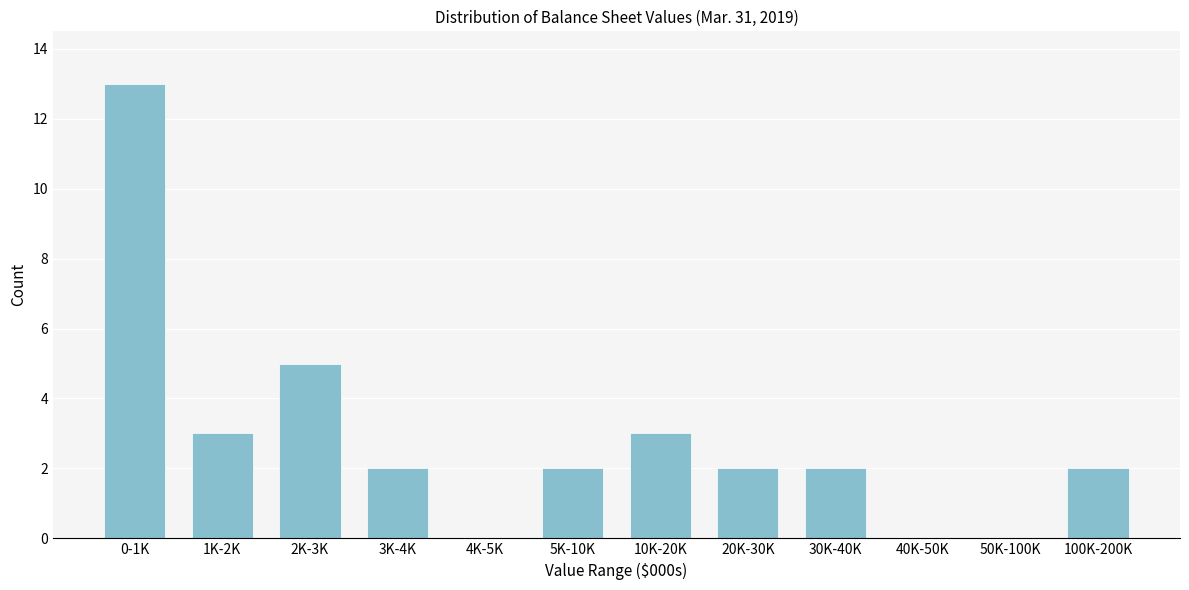

Reading left to right, list all the values displayed in this chart.

0-1K=13	1K-2K=3	2K-3K=5	3K-4K=2	4K-5K=0	5K-10K=2	10K-20K=3	20K-30K=2	30K-40K=2	40K-50K=0	50K-100K=0	100K-200K=2